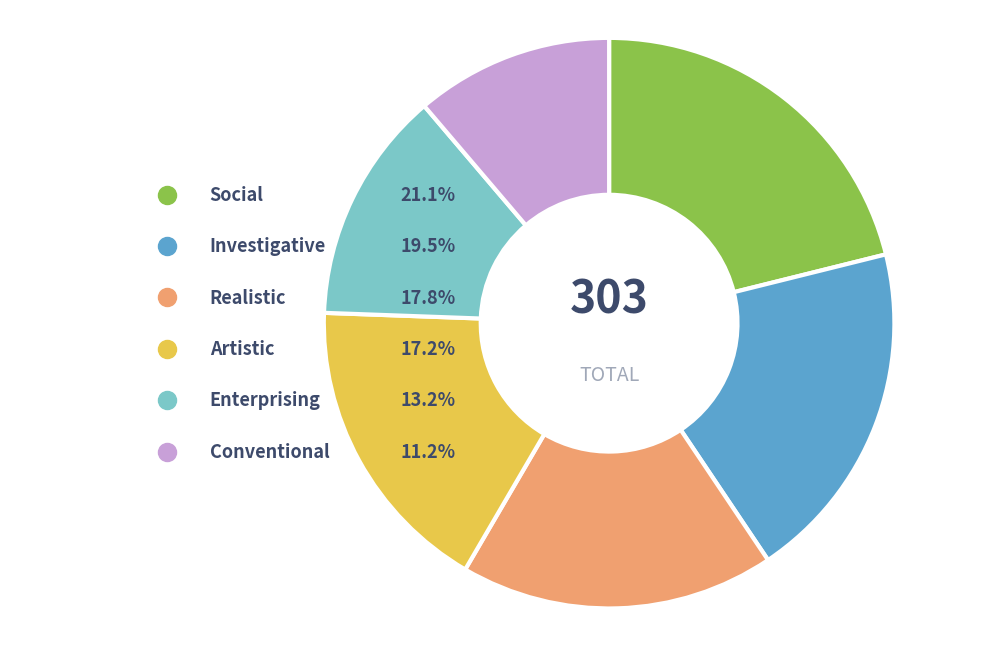

What percentage is the Artistic slice, to the nearest percent?

17%